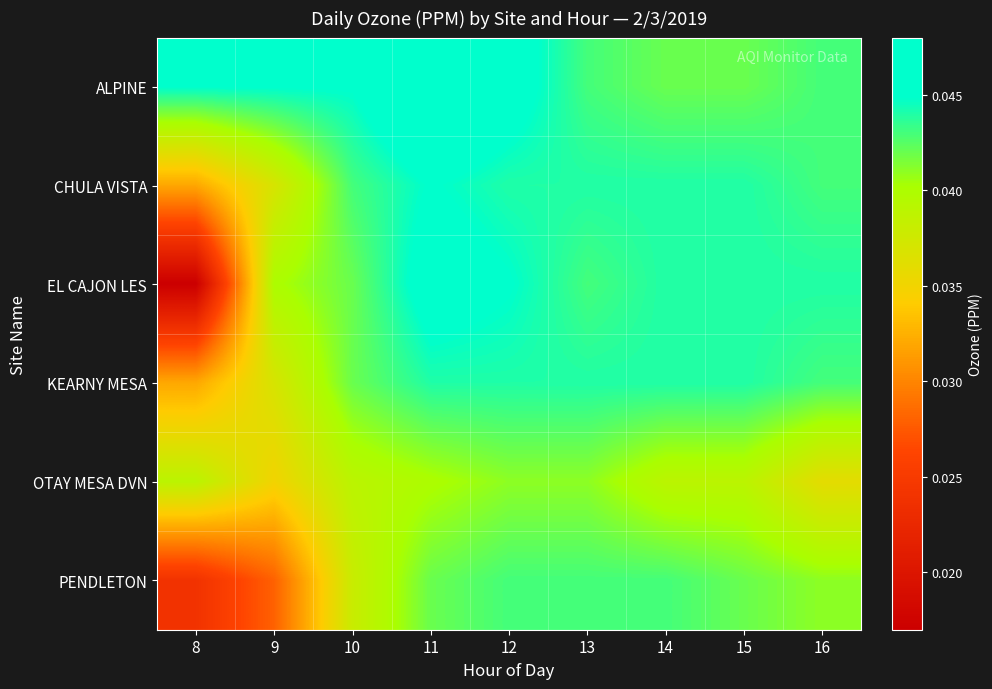

Reading left to right, transcribe all the data shown in this chart.

ALPINE: 8=0.0	9=0.0	10=0.0	11=0.0	12=0.0	13=0.0	14=0.0	15=0.0	16=0.0
CHULA VISTA: 8=0.0	9=0.0	10=0.0	11=0.0	12=0.0	13=0.0	14=0.0	15=0.0	16=0.0
EL CAJON LES: 8=0.0	9=0.0	10=0.0	11=0.0	12=0.0	13=0.0	14=0.0	15=0.0	16=0.0
KEARNY MESA: 8=0.0	9=0.0	10=0.0	11=0.0	12=0.0	13=0.0	14=0.0	15=0.0	16=0.0
OTAY MESA DVN: 8=0.0	9=0.0	10=0.0	11=0.0	12=0.0	13=0.0	14=0.0	15=0.0	16=0.0
PENDLETON: 8=0.0	9=0.0	10=0.0	11=0.0	12=0.0	13=0.0	14=0.0	15=0.0	16=0.0